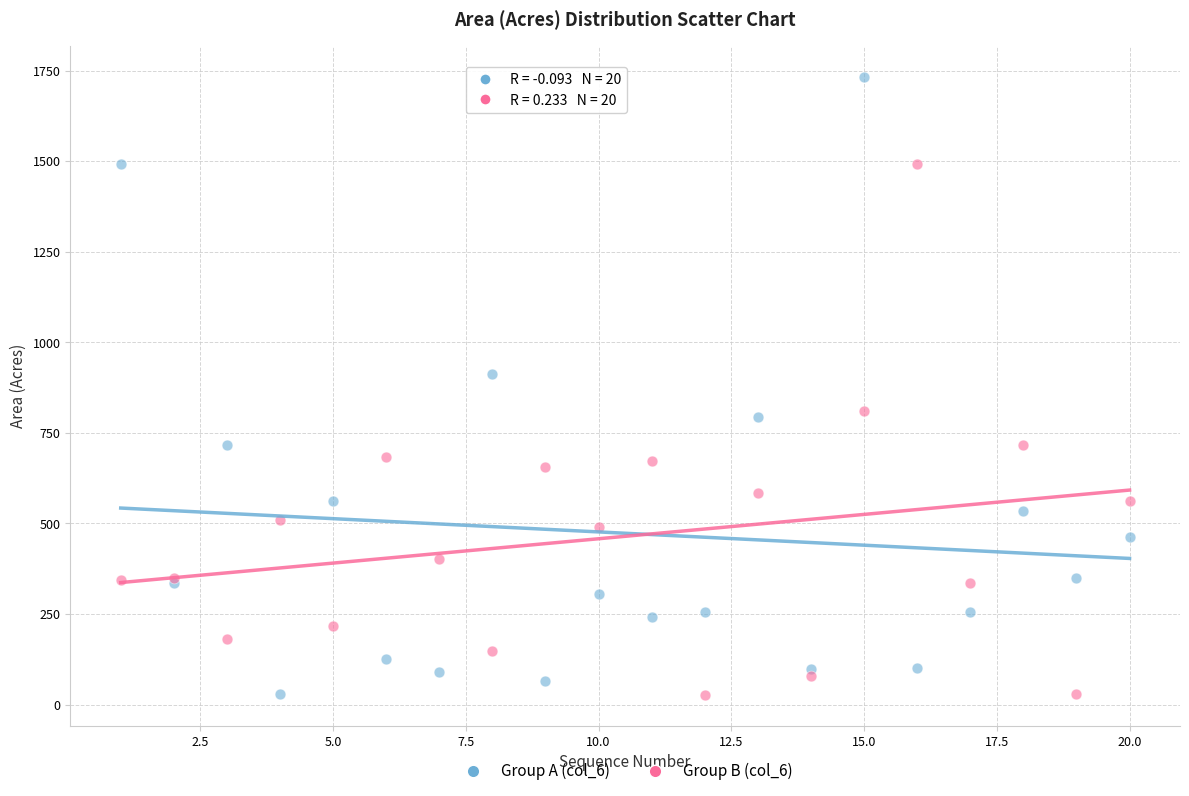

Which series has the widest spread of Y values?

Group A (col_6)